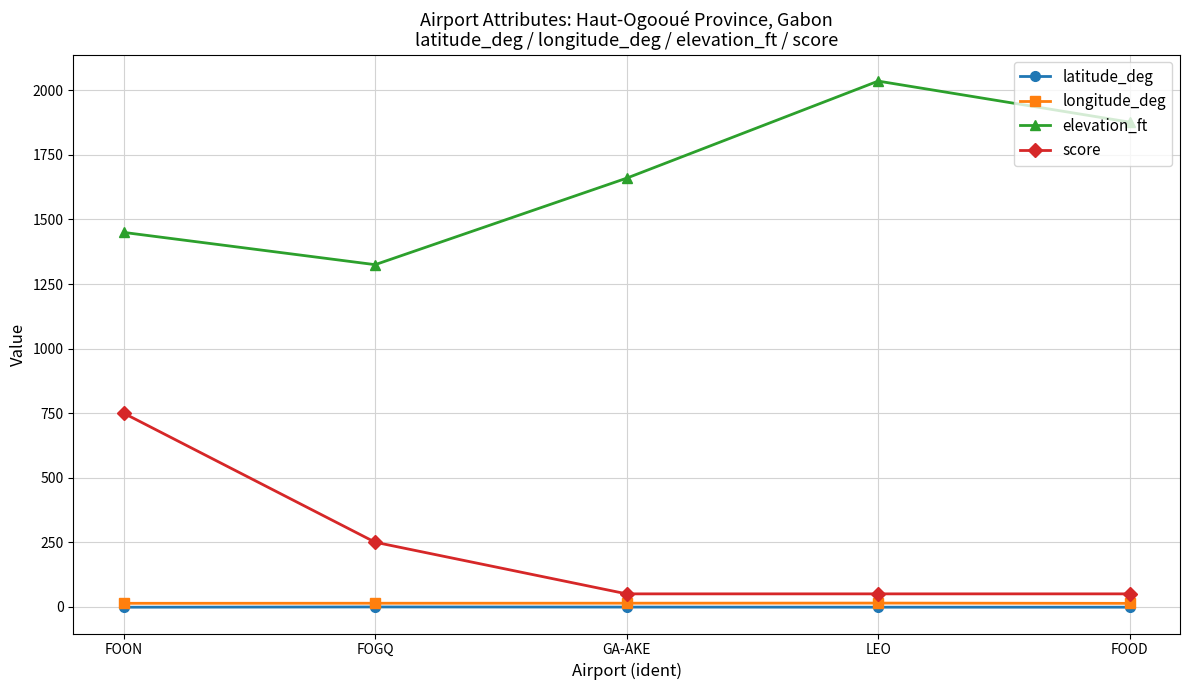

What is the label of the 5th point from the right?

FOON